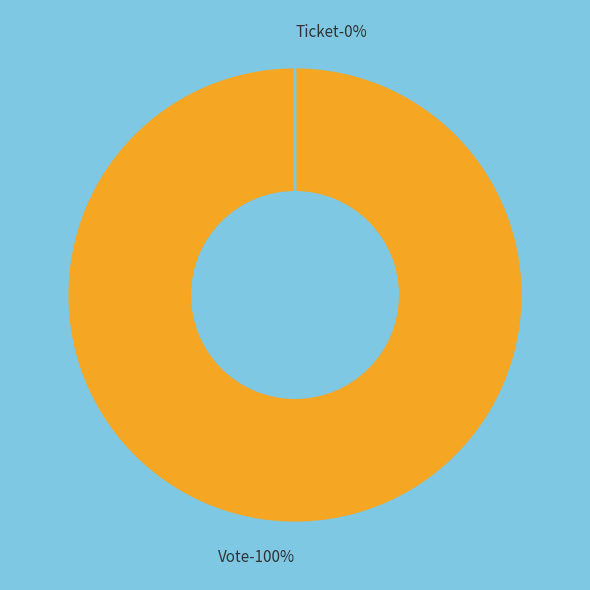

Is there any slice that represents more than half of the pie?

Yes